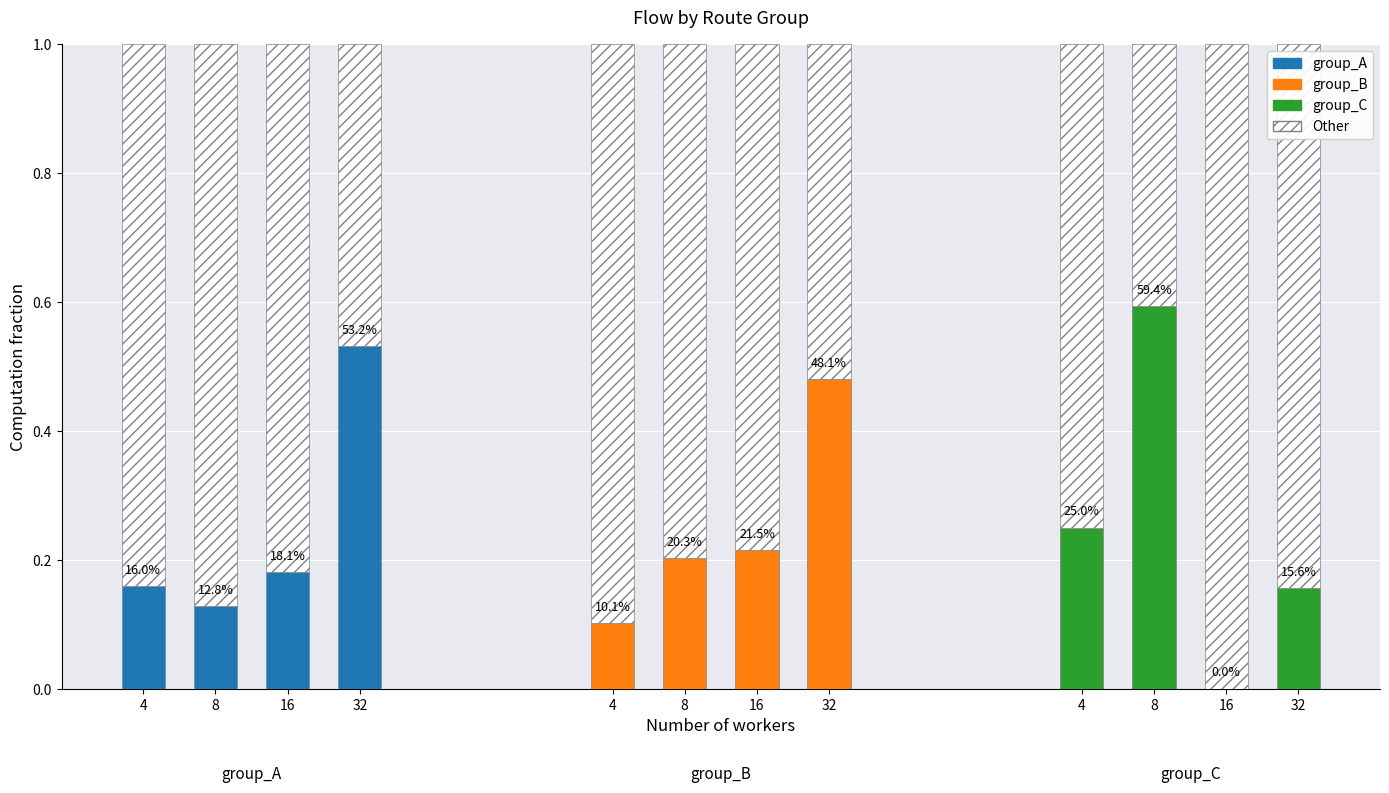

Which series has the widest spread of values?

group_C